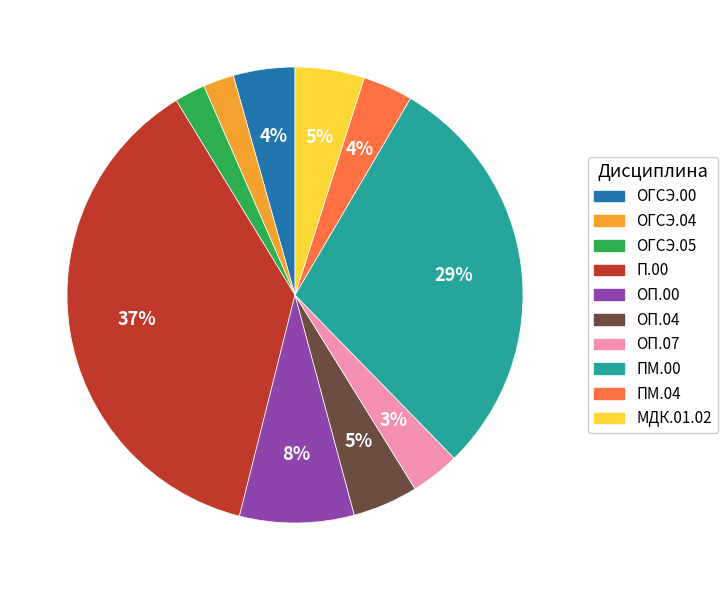

To the nearest percent, what is the difference between the largest and smallest slice percentages?

35%